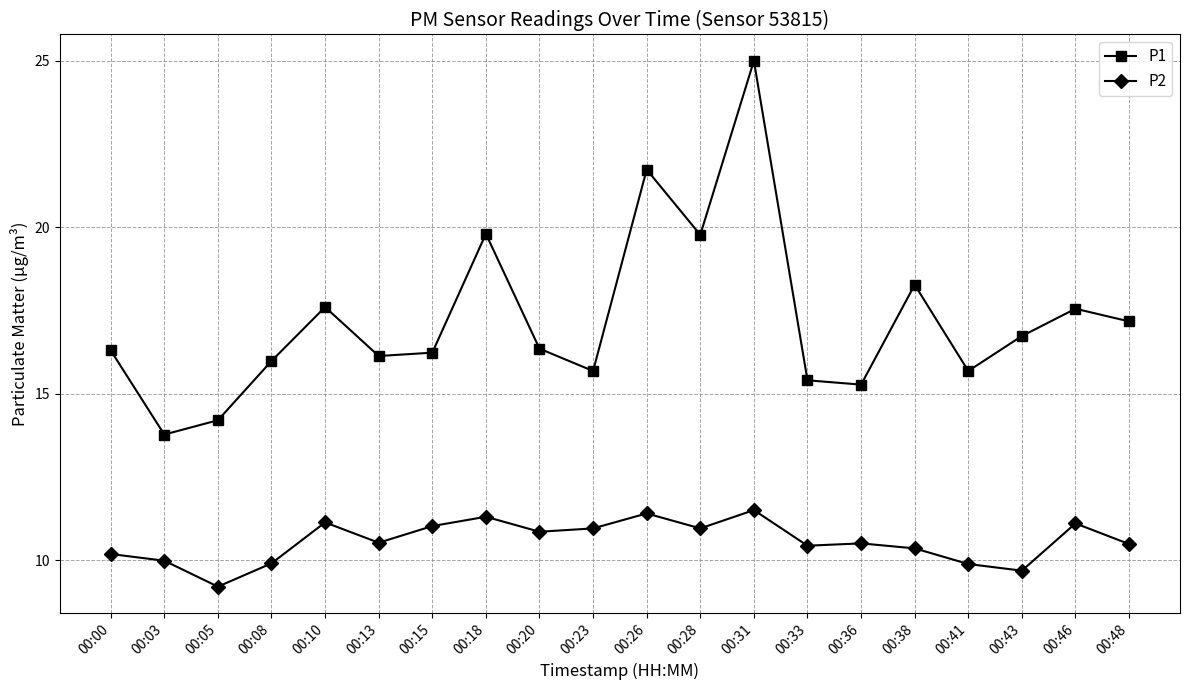

List the series in order of their overall mean, lowest first.

P2, P1